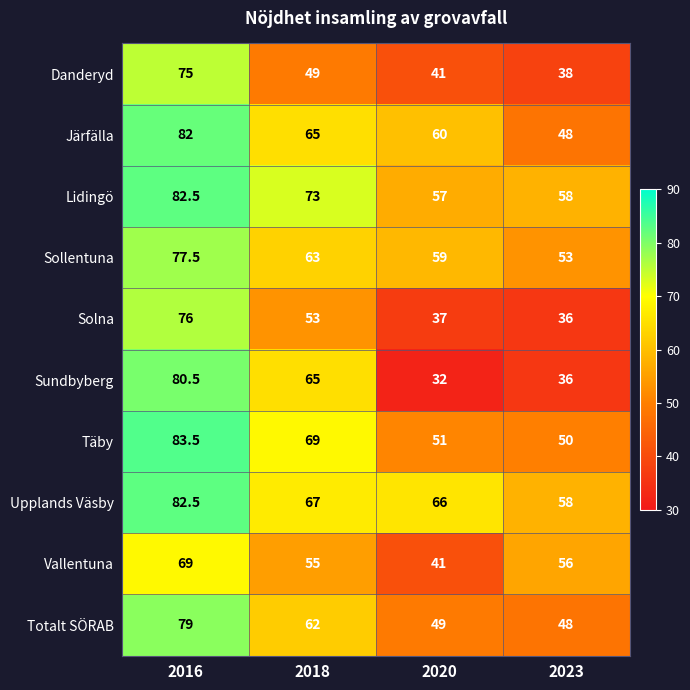

Where does the Solna series first go above 53?

2016